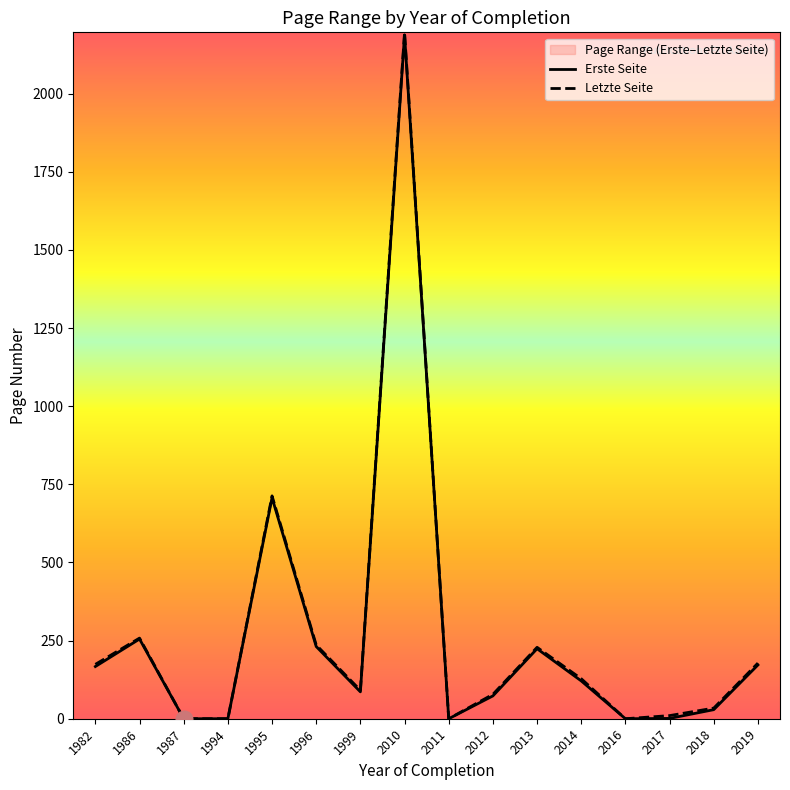

Which series has the largest range (max minus min)?

Letzte Seite